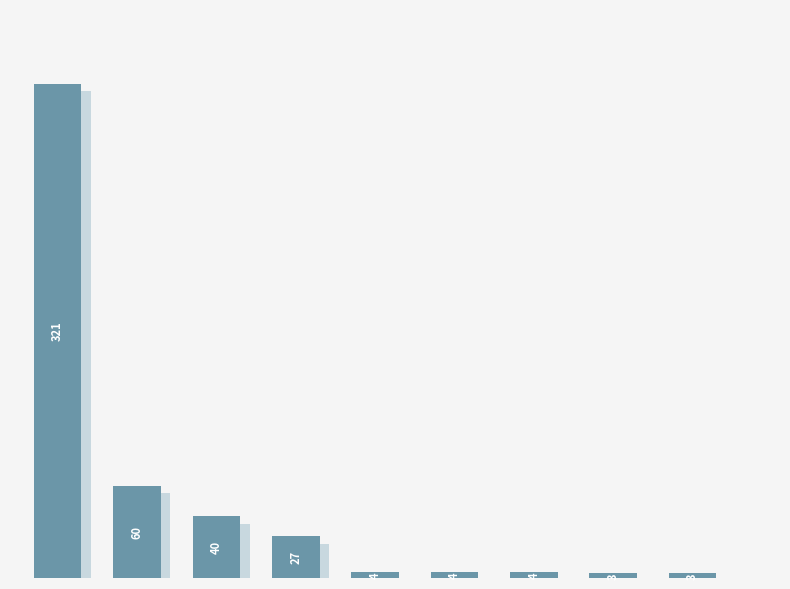

Between 8 and 3, which is larger?

3